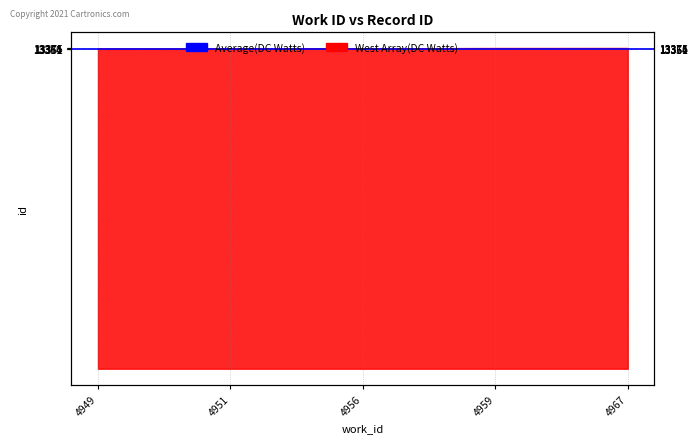

At which category does the chart reach its peak across all series?

4967